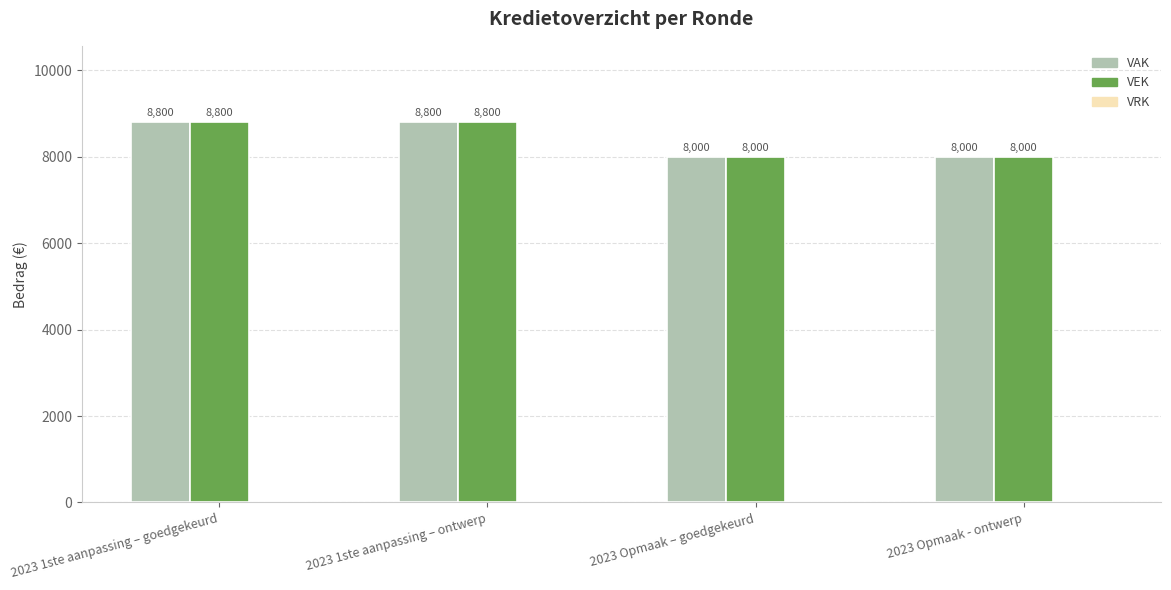

Count the VAK values in the range 8000 to 8800.

4